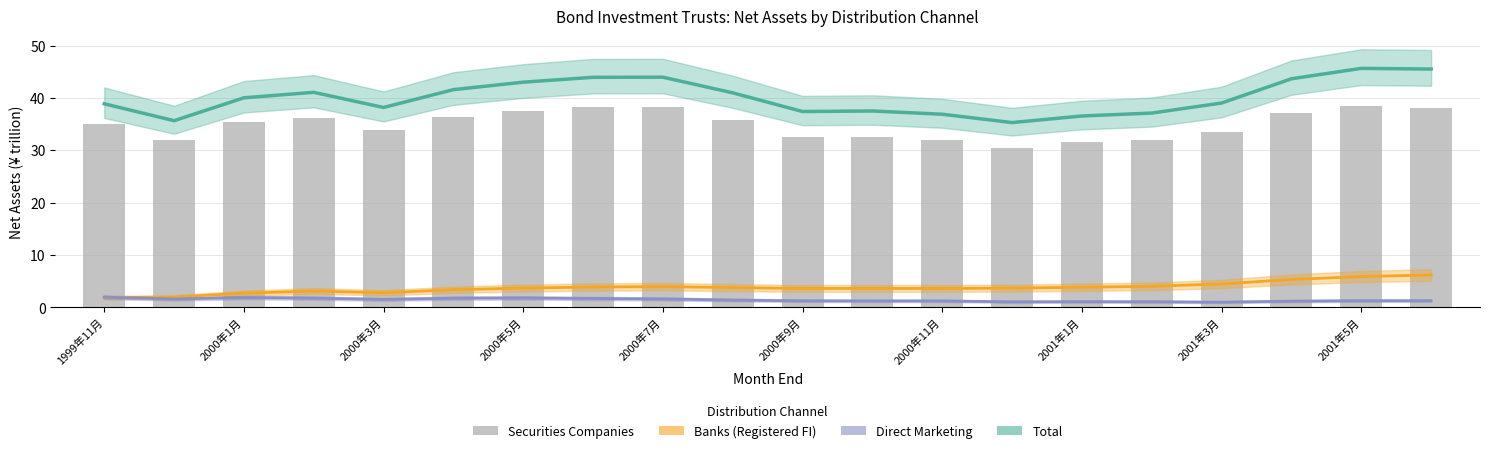

Is it true that Securities Companies equals 43.8 at 13?

False